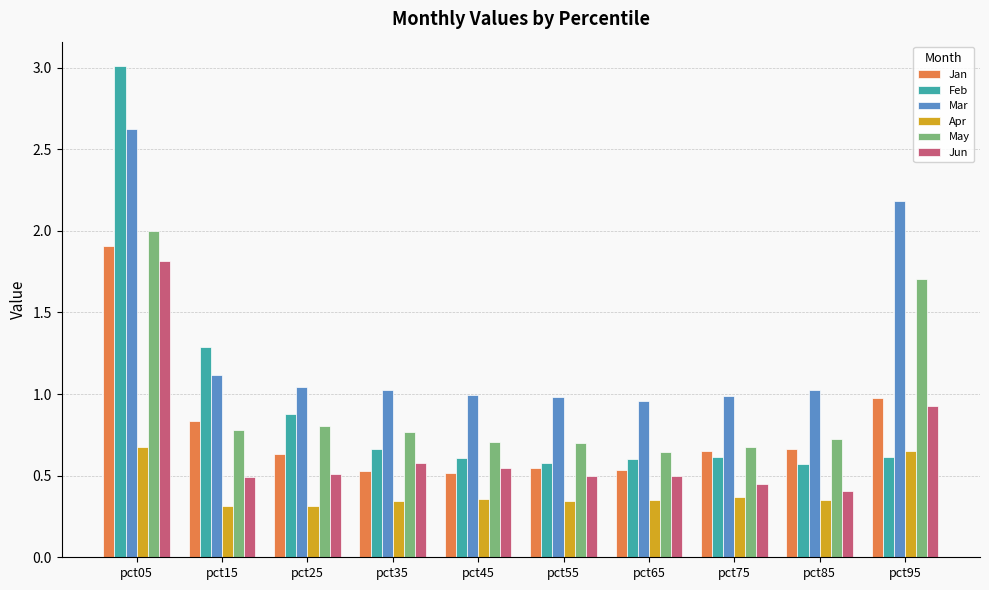

How many categories are shown in the chart?

10